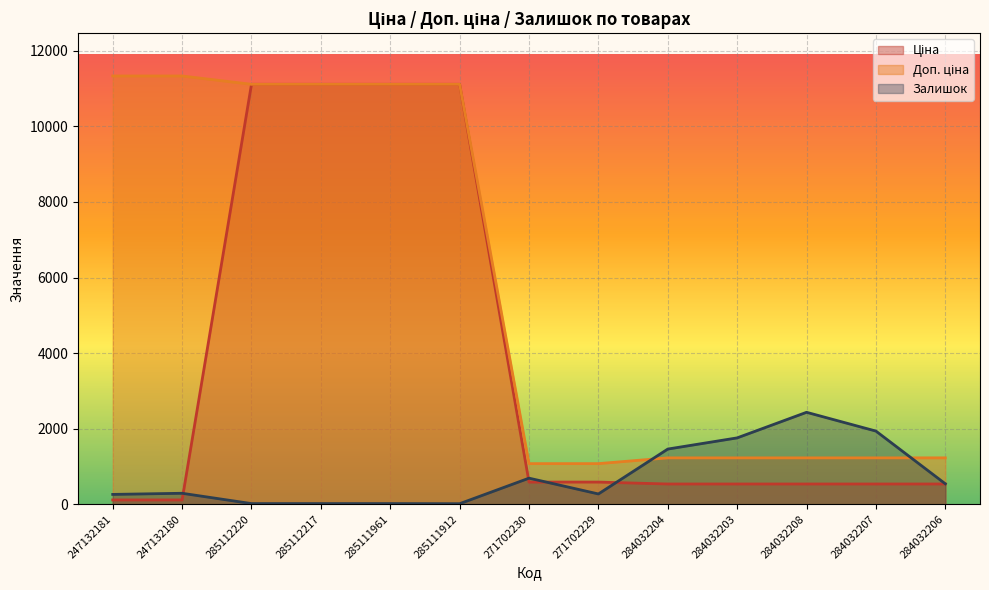

True or false: Доп. ціна has more than 0 interior local peaks.

False